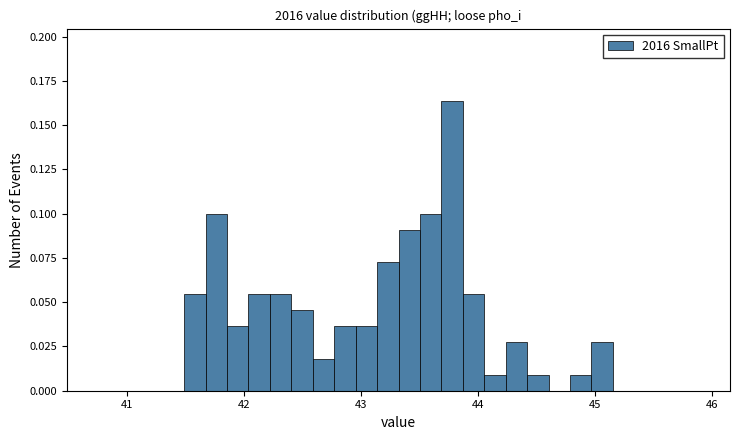

Around what value on the x-axis is the tallest bar? Give the approximate position of its centre, as read against the axis.

43.8